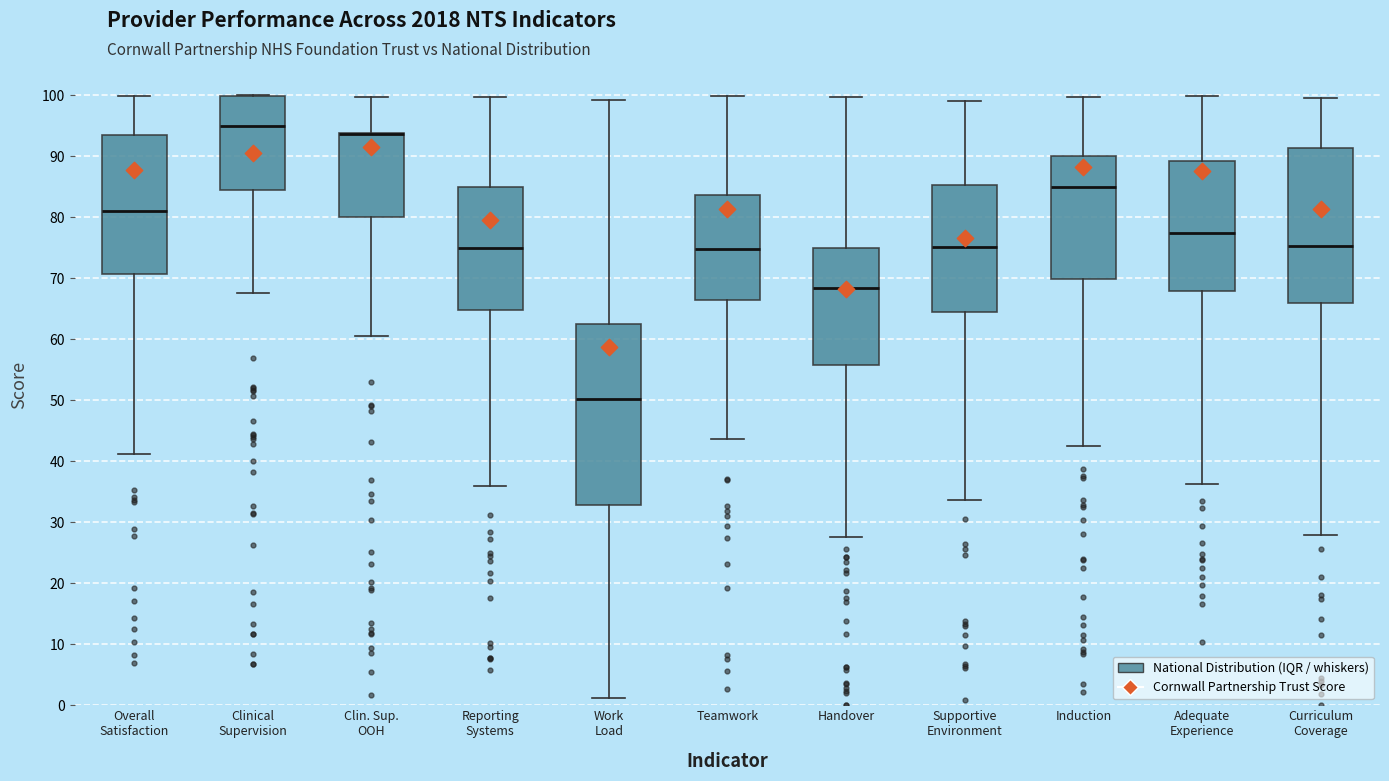

Where does the upper whisker of the box for Induction end on the y-axis? The values are not printed on the chart, so give them approximately, as read against the axis.

100